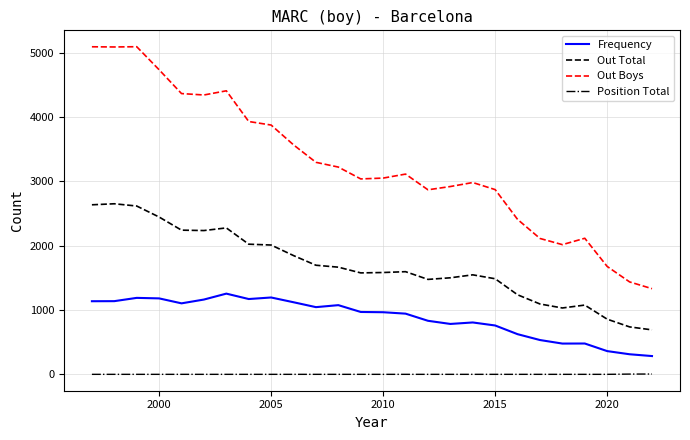

True or false: Frequency and Out Boys intersect in this chart.

False